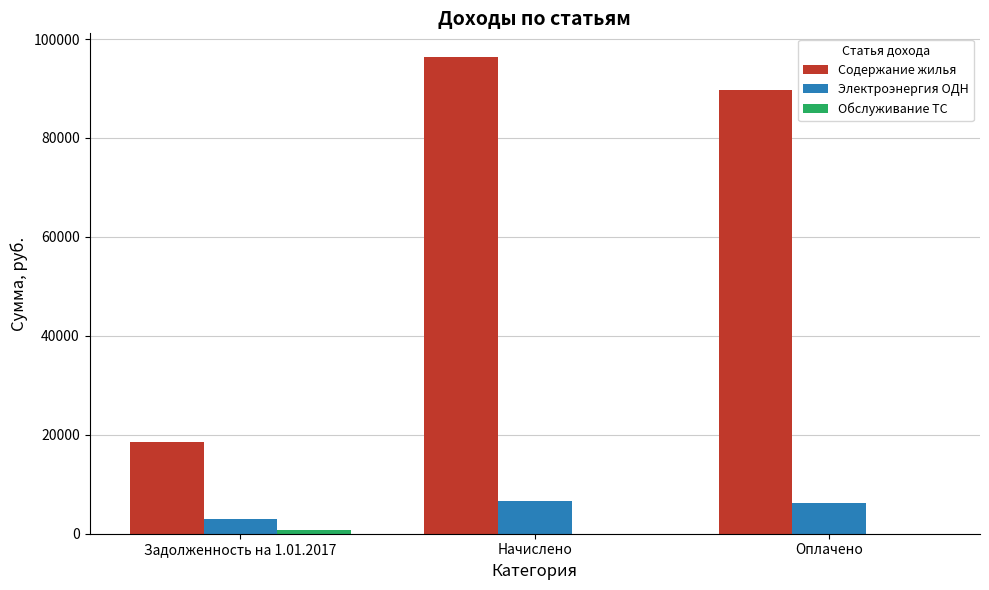

What is the approximate value of Электроэнергия ОДН at Оплачено?

6145.1